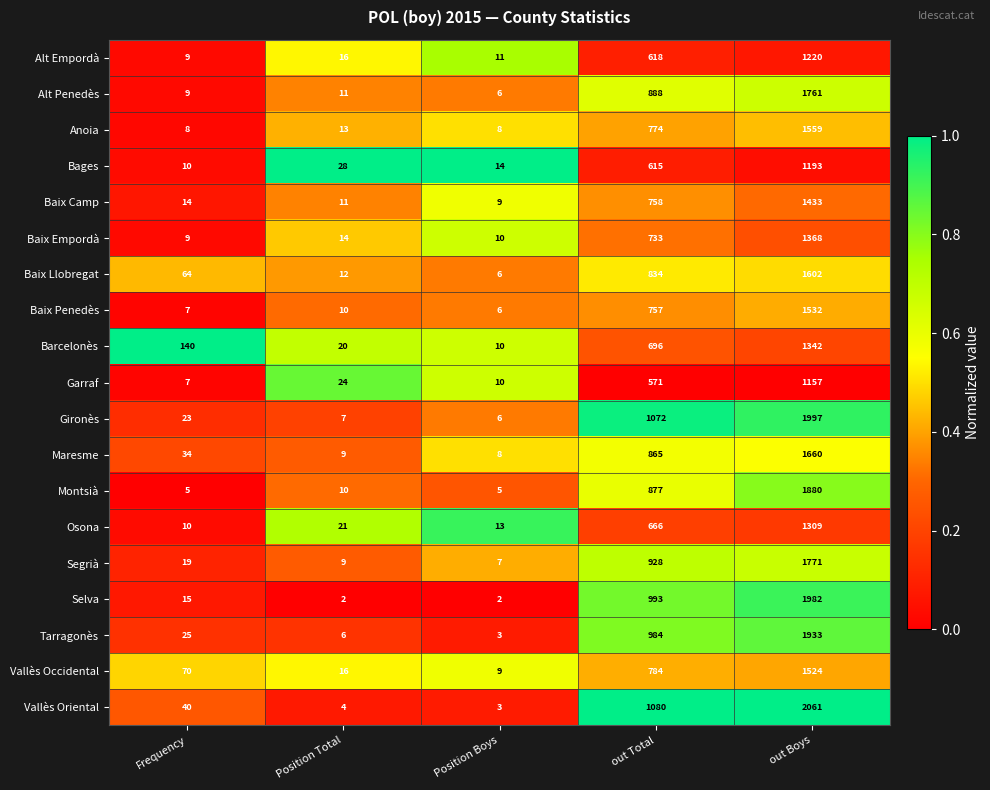

What is the total value across all series at Position Total?

243